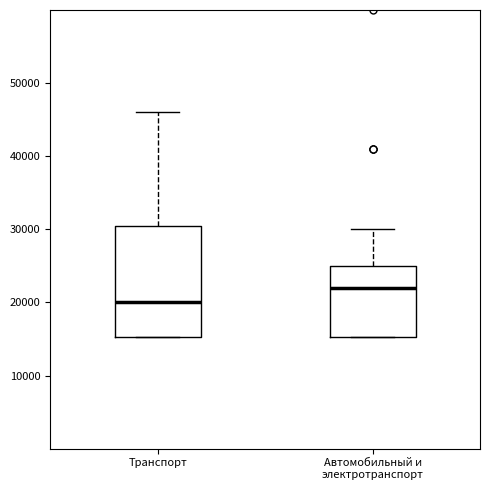

Reading left to right, transcribe this box plot: for each box, give where its median line is, the range the box spans, and where its two whiskers end, as read against the y-axis. The values are not printed on the chart, so give them approximately, as read against the axis.

Транспорт: median 20000, box 15000 to 31000, whiskers 15000 to 46000
Автомобильный и электротранспорт: median 22000, box 15000 to 25000, whiskers 15000 to 30000